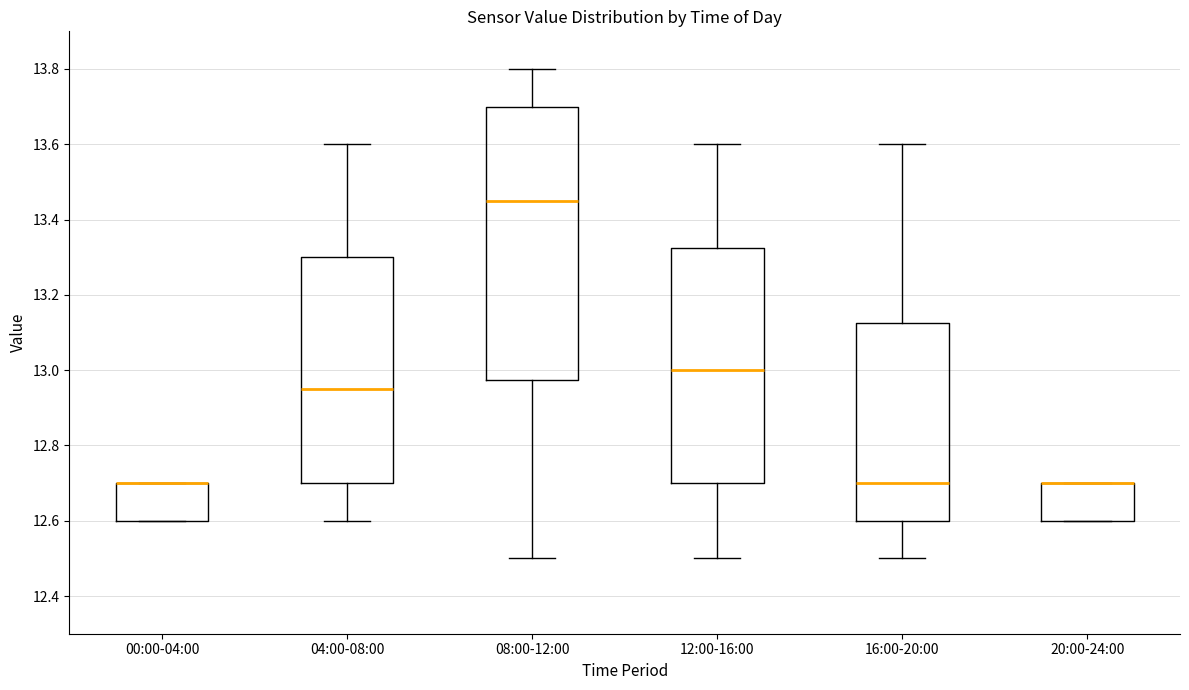

Where does the lower whisker of the box for 08:00-12:00 end on the y-axis? The values are not printed on the chart, so give them approximately, as read against the axis.

12.50